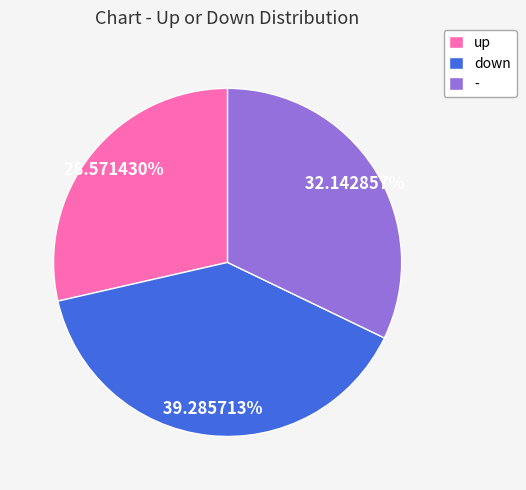

Combined, do - and down account for over 50%?

Yes